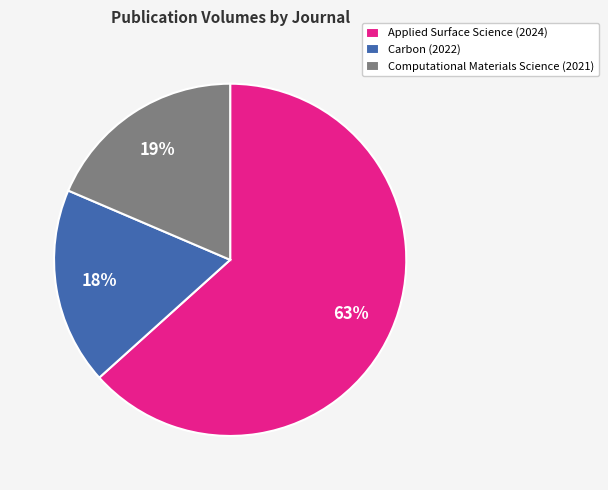

Is there a majority slice in this chart?

Yes